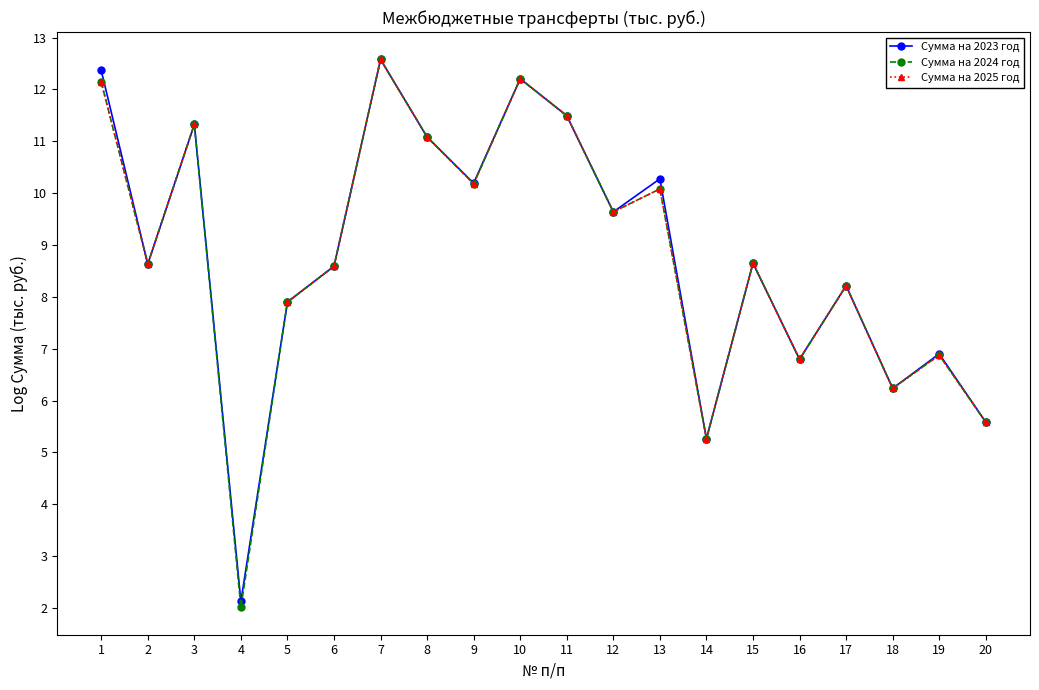

Is this an area chart (filled region under the line)?

No